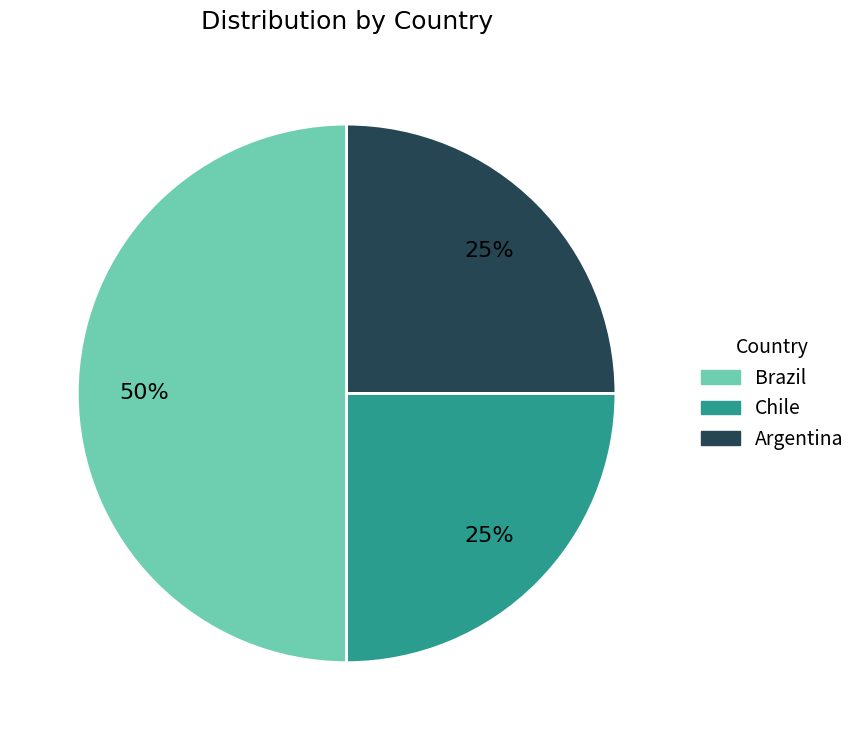

True or false: Argentina accounts for 13% of the total.

False